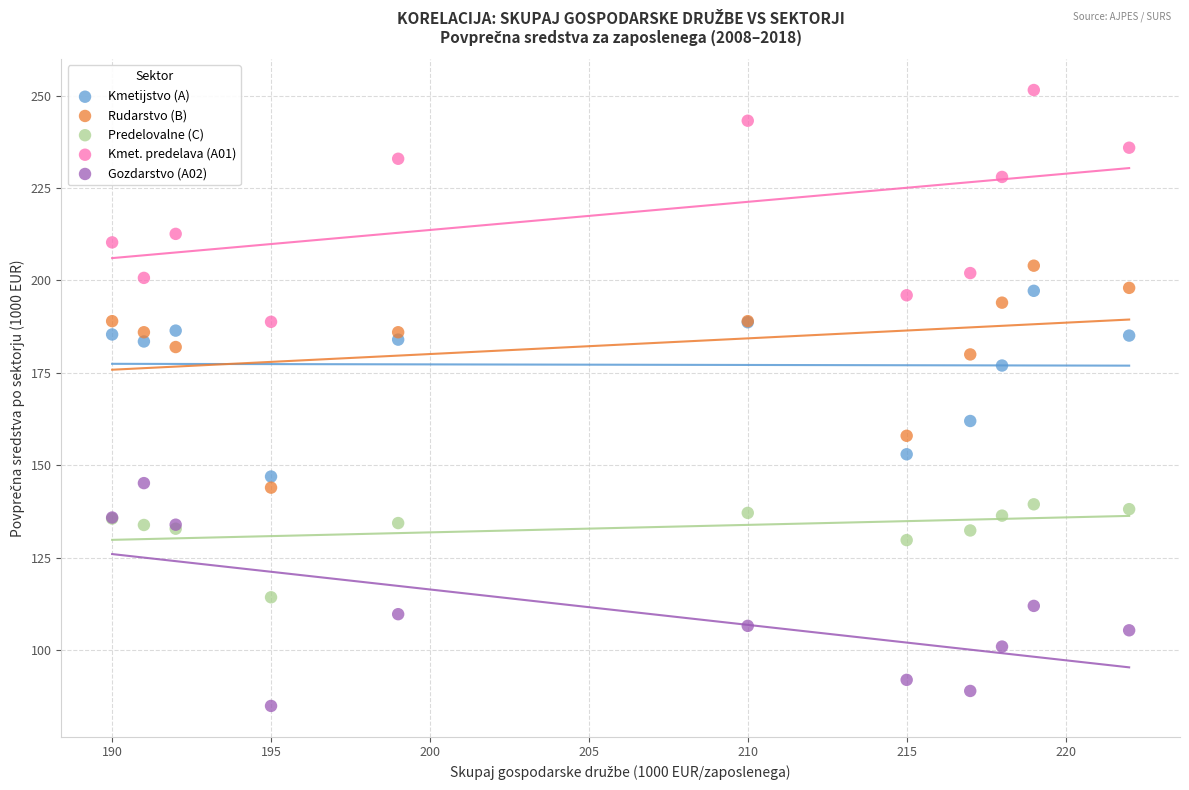

Which series has the widest spread of Y values?

Kmet. predelava (A01)